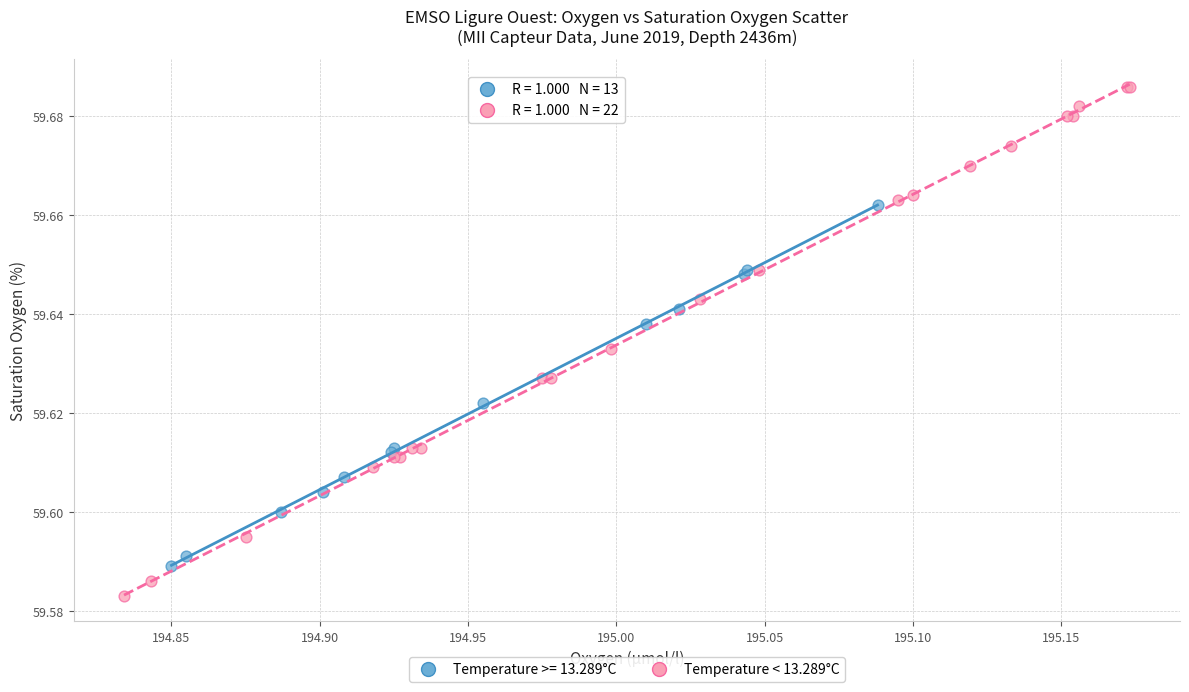

Which series contains the highest Y value?

Temperature < 13.289°C